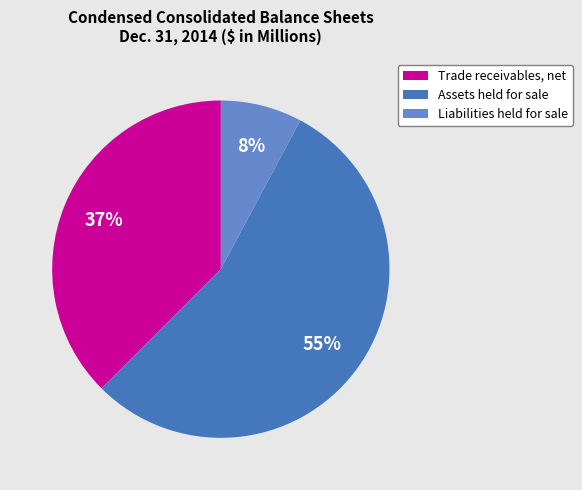

Which slice is the smallest?

Liabilities held for sale